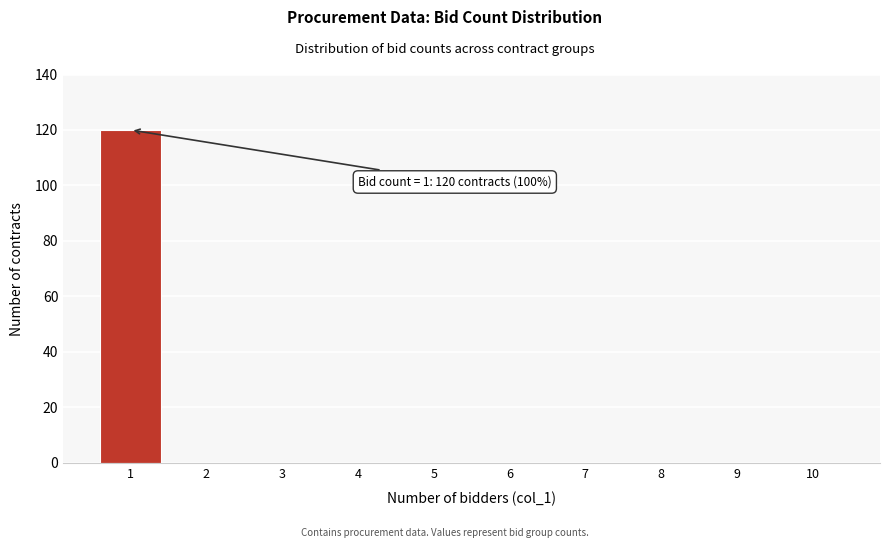

Reading left to right, transcribe all the data shown in this chart.

1=120	2=0	3=0	4=0	5=0	6=0	7=0	8=0	9=0	10=0